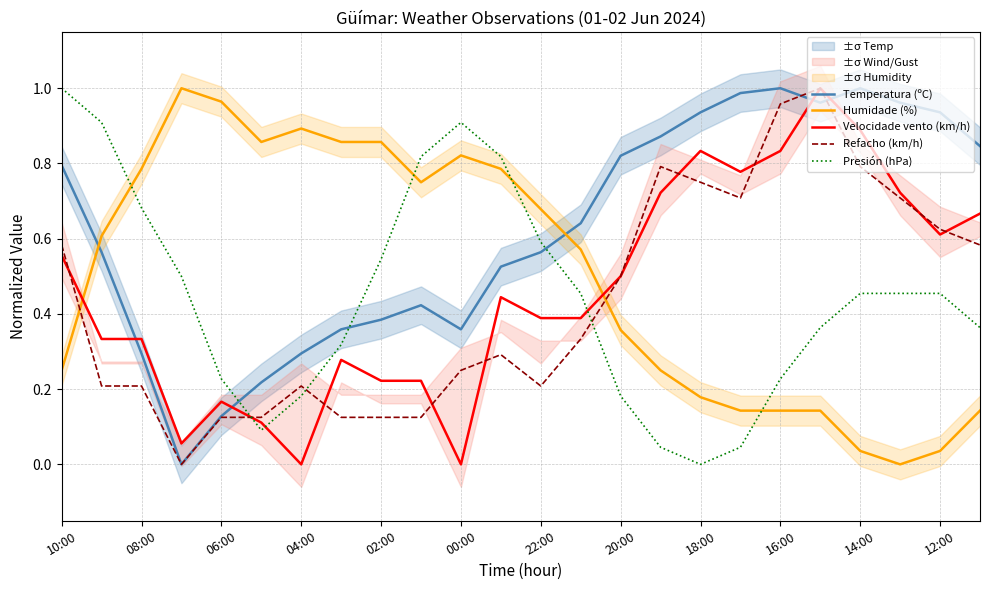

How many interior local valleys does the Velocidade vento (km/h) series have?

5